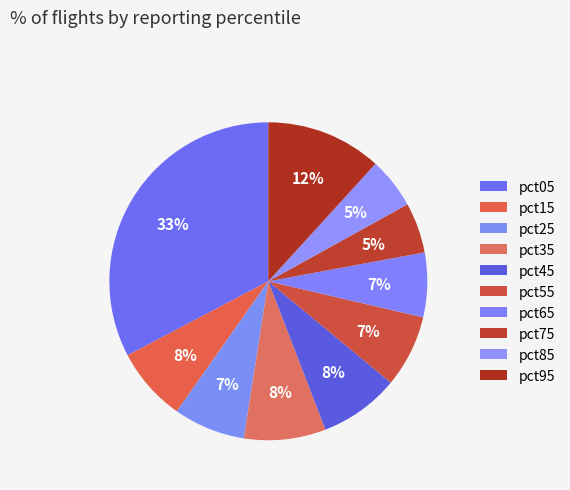

Count the number of slices in the pie.

10